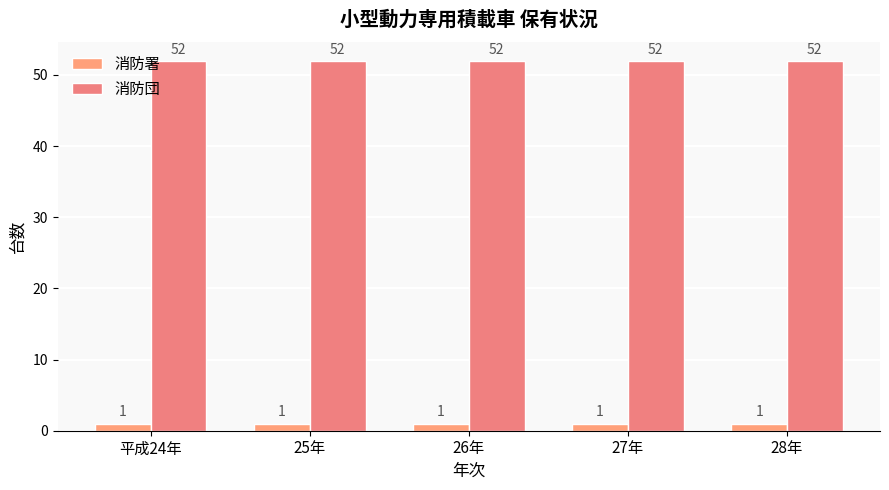

Reading right to left, transcribe all the data shown in this chart.

消防署: 1	1	1	1	1
消防団: 52	52	52	52	52